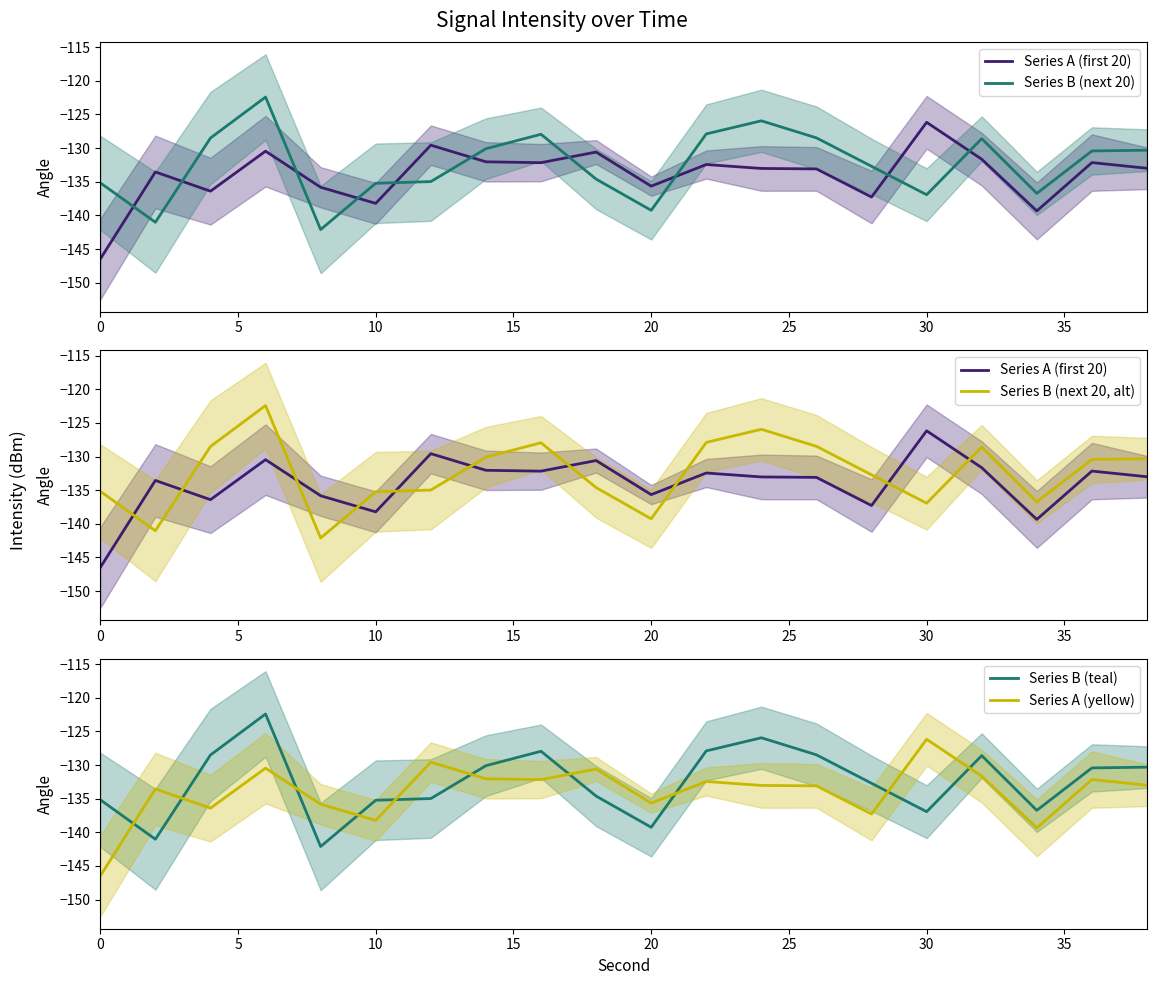

Which series ends up on top after the final intersection of Series B (next 20) and Series A (first 20)?

Series B (next 20)